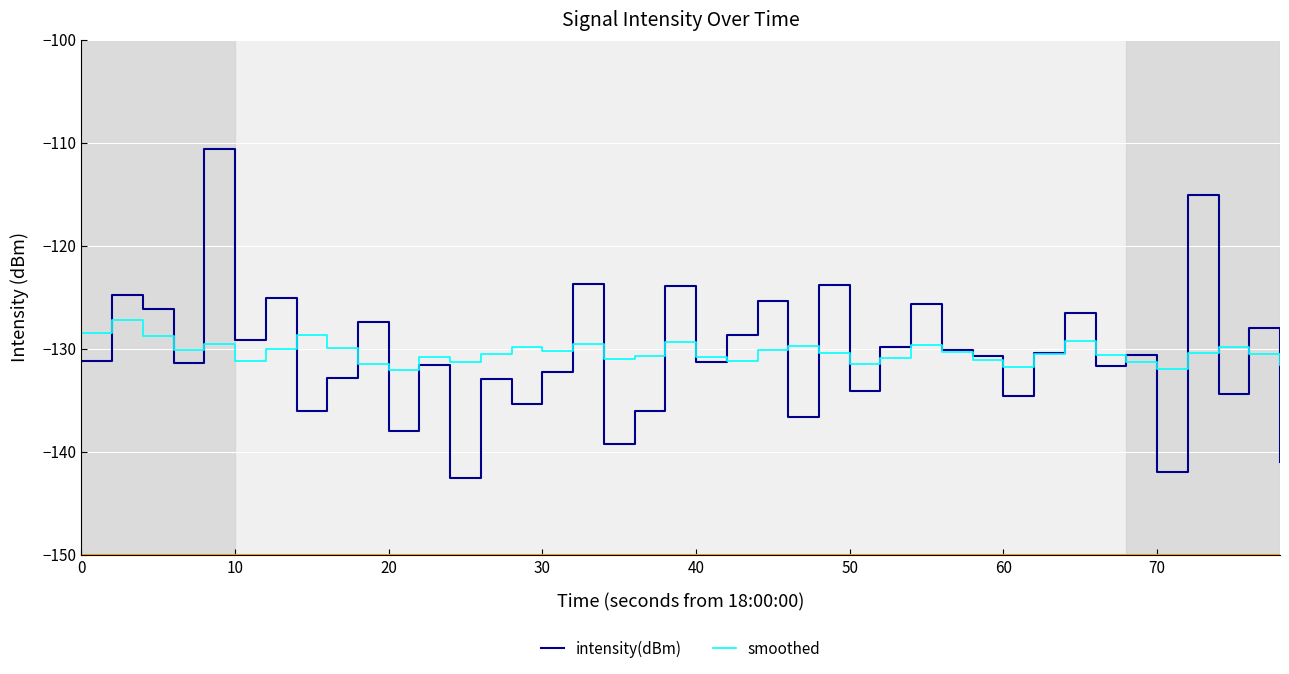

Rank the series by their maximum value, from highest to lowest.

intensity(dBm), smoothed